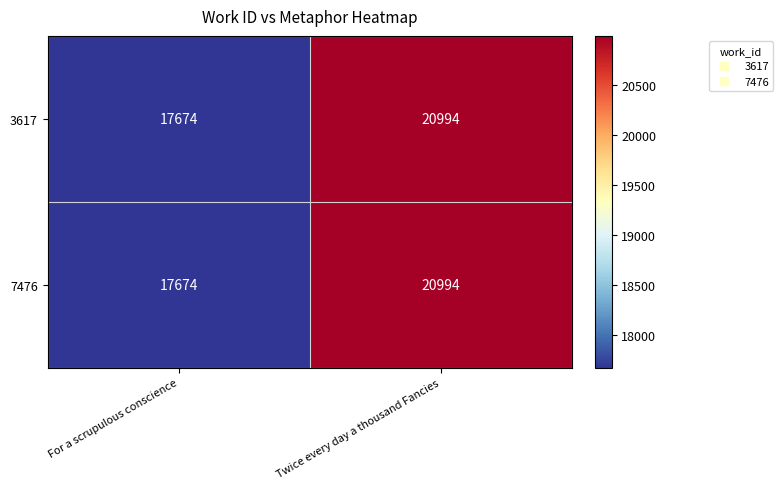

Rank the categories by 7476 value from lowest to highest.

For a scrupulous conscience, Twice every day a thousand Fancies